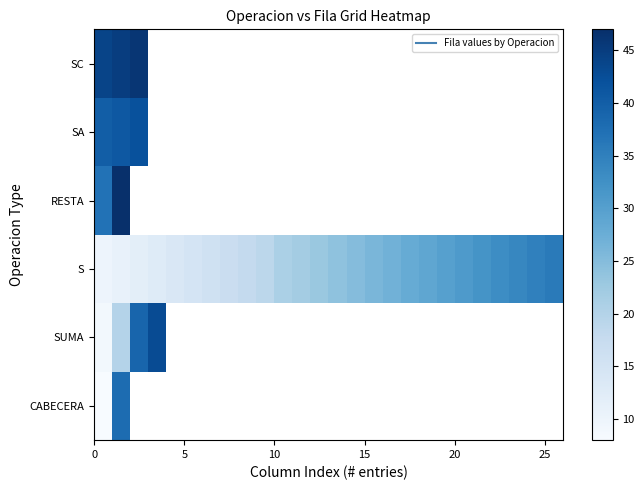

What is the smallest value displayed?

8.0